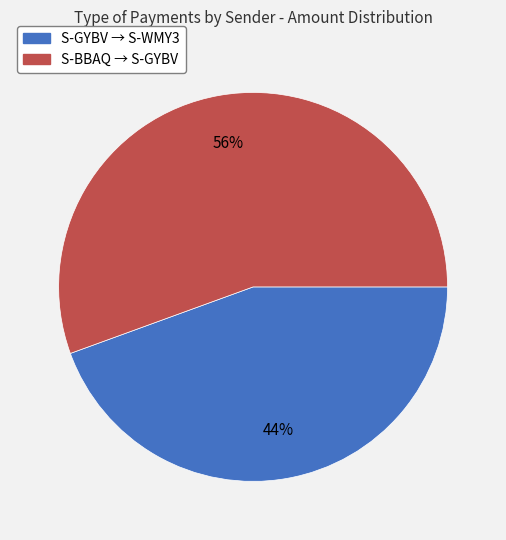

To the nearest percent, what is the average slice percentage?

50%